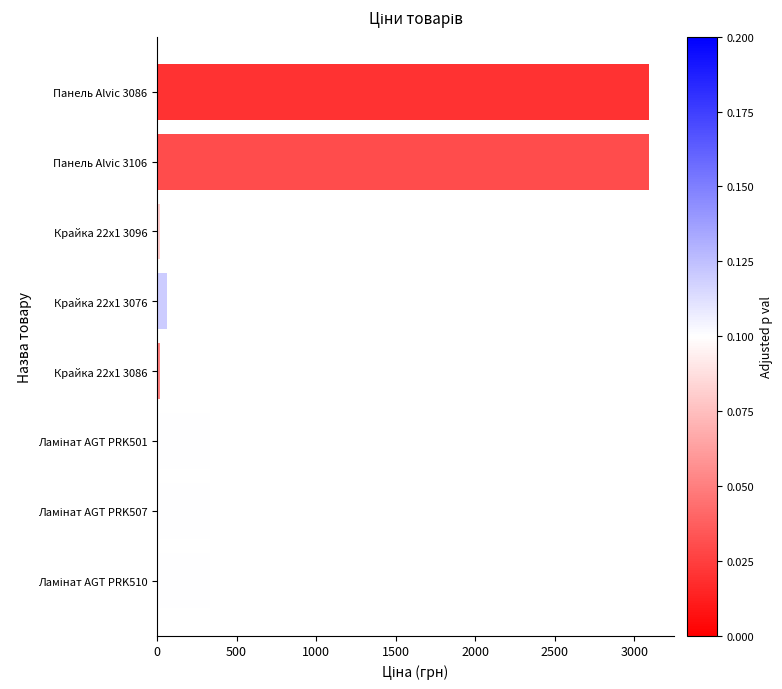

What is the average value?

910.0